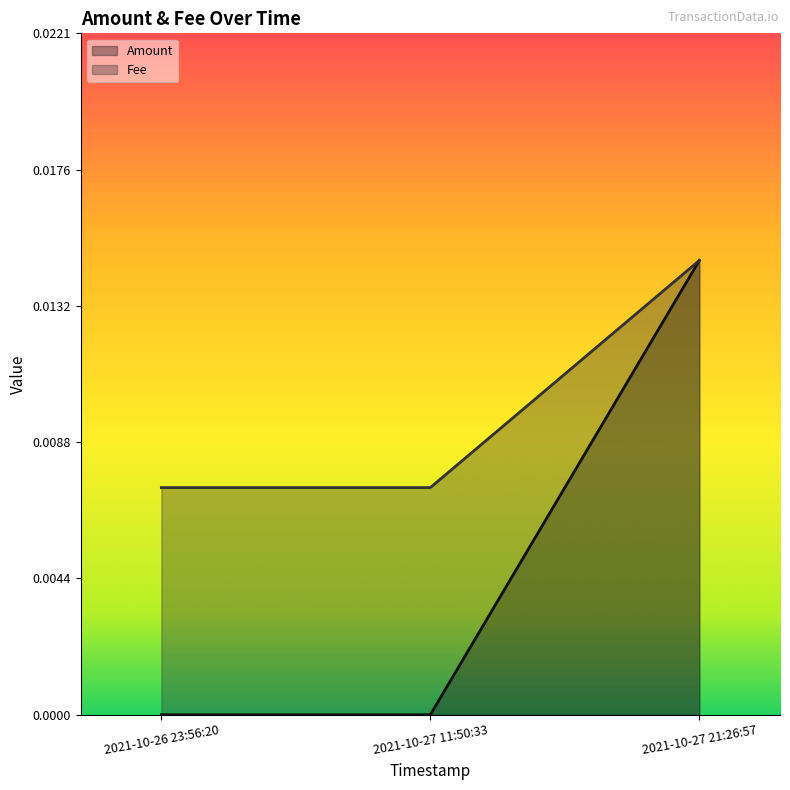

List the labels in order of Amount value, largest first.

2021-10-27 21:26:57, 2021-10-26 23:56:20, 2021-10-27 11:50:33